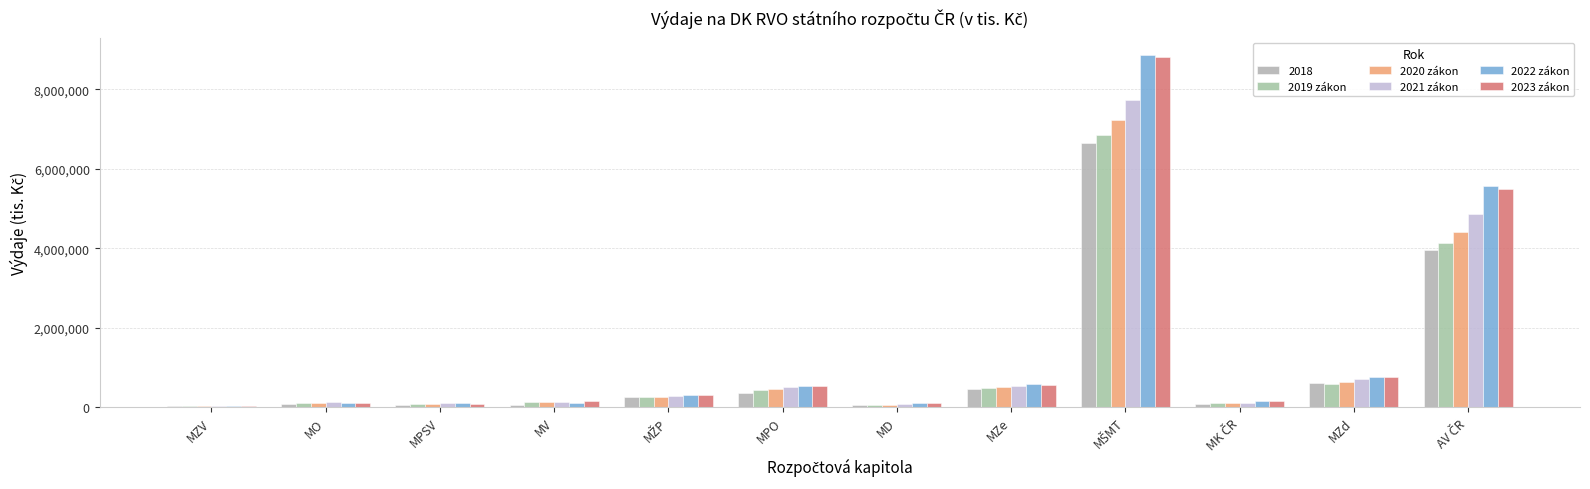

What is the value of the 2021 zákon bar at the 1st from the left?

31484